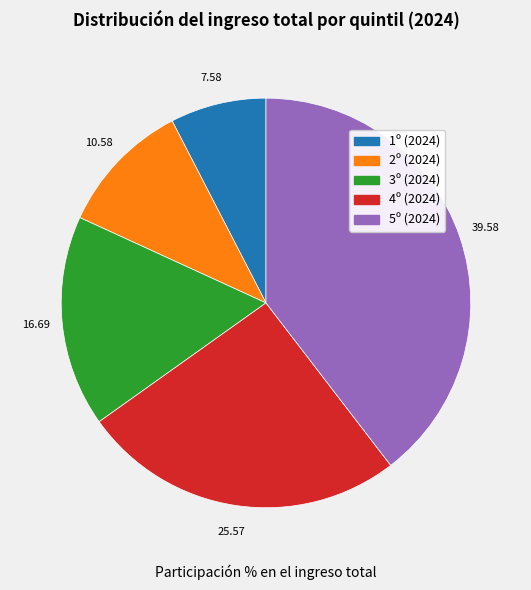

Combined, do 1º (2024) and 5º (2024) account for over 50%?

No